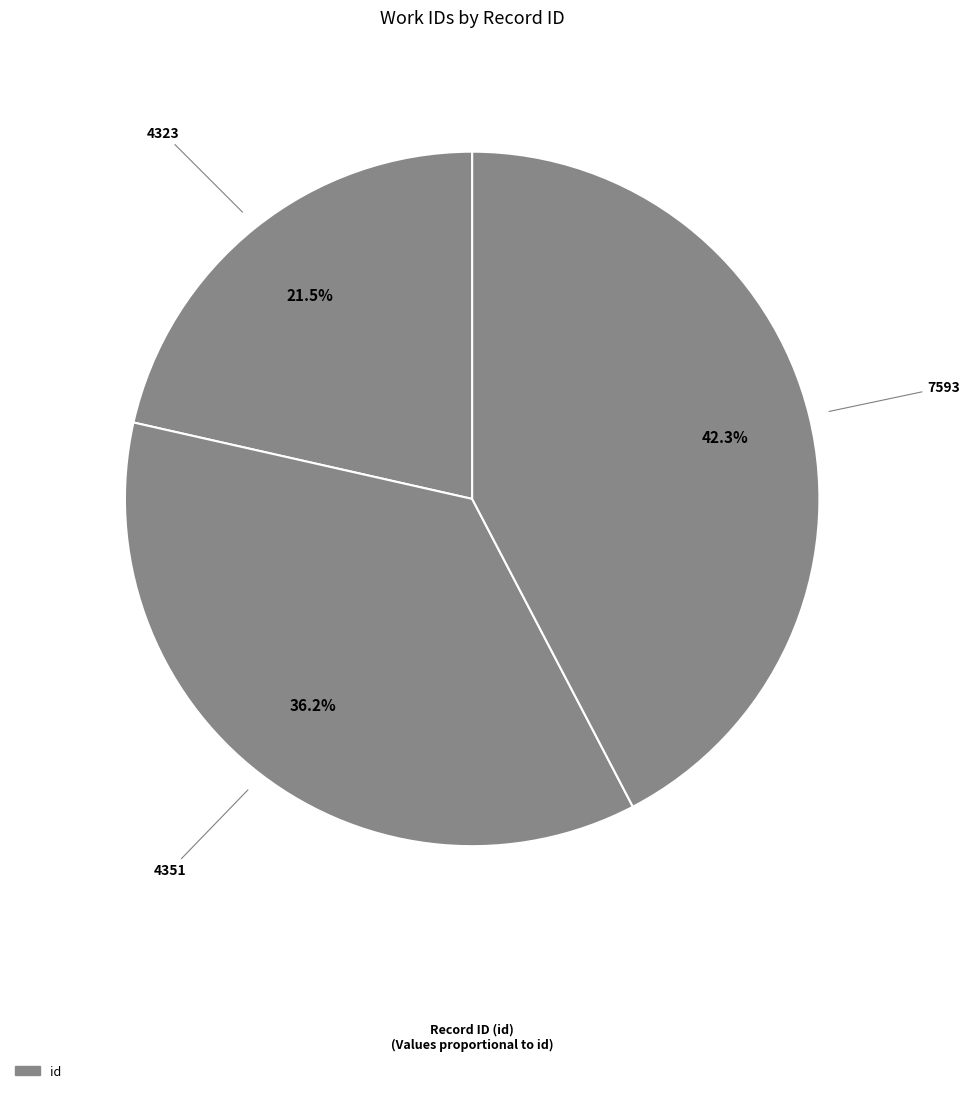

How many slices are in this pie chart?

3